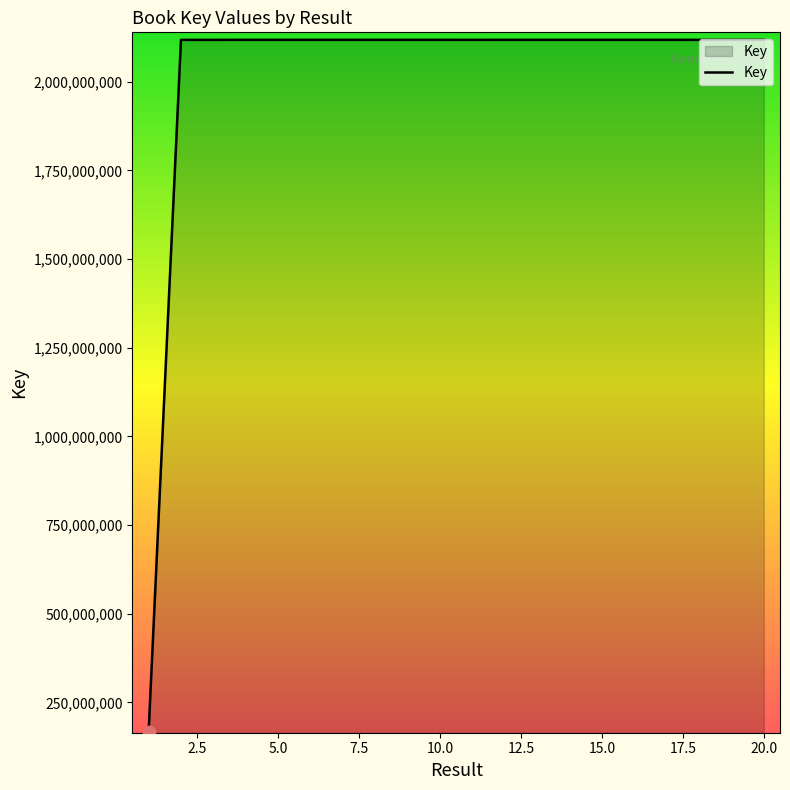

What is the smallest value displayed?

165917818